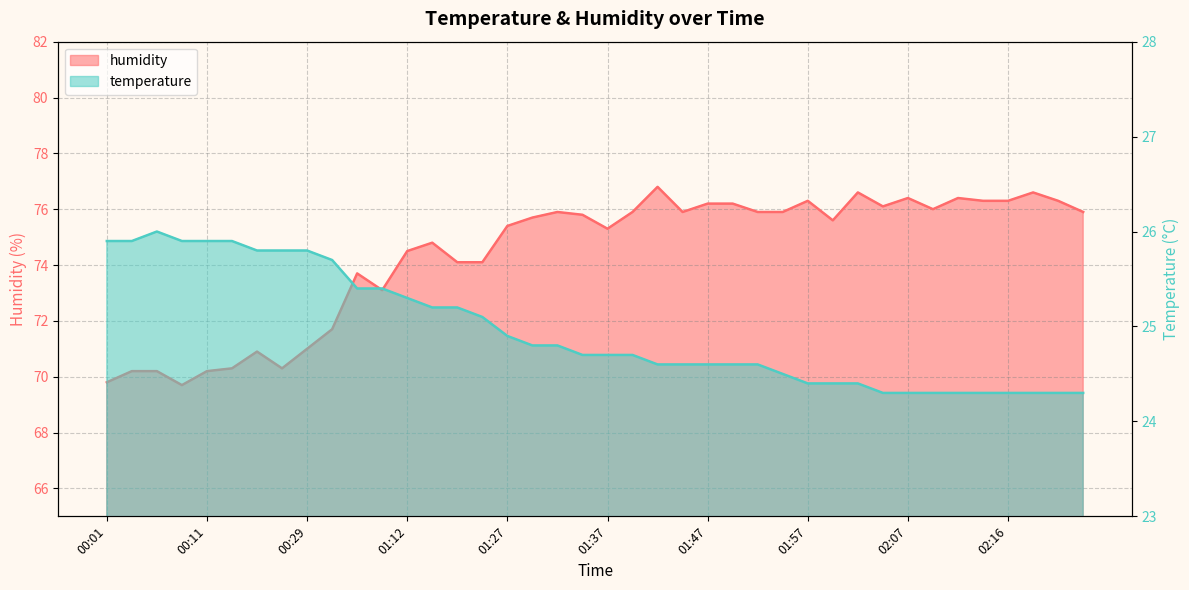

What are all the series names shown in the legend?

temperature, humidity